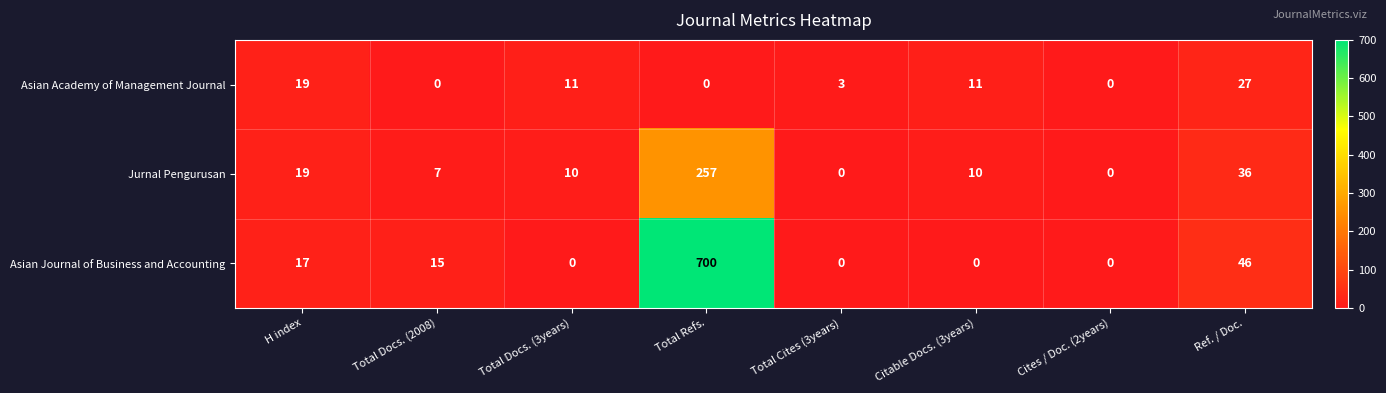

Where does the Asian Journal of Business and Accounting series first go above 15?

H index